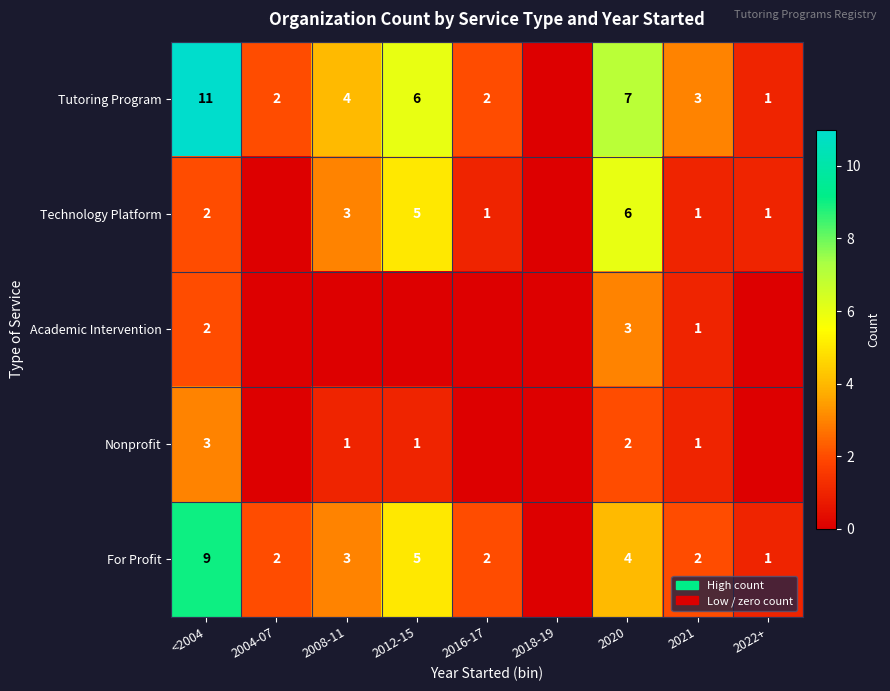

True or false: Tutoring Program has a value of 1 at 2008-11.

False